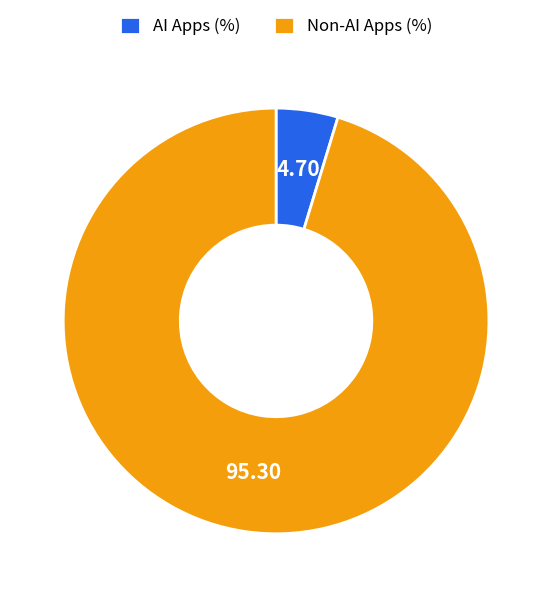

Is there a majority slice in this chart?

Yes